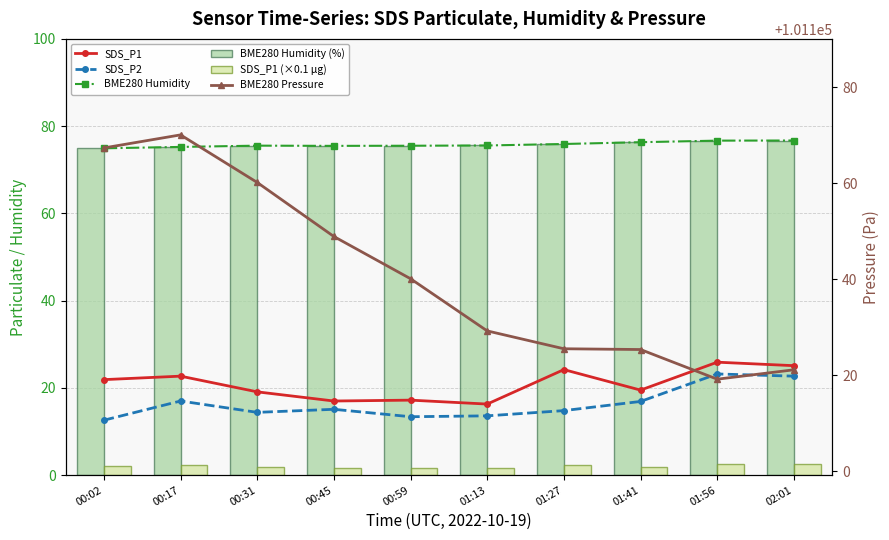

Are the bars grouped side by side (vs. stacked)?

Yes